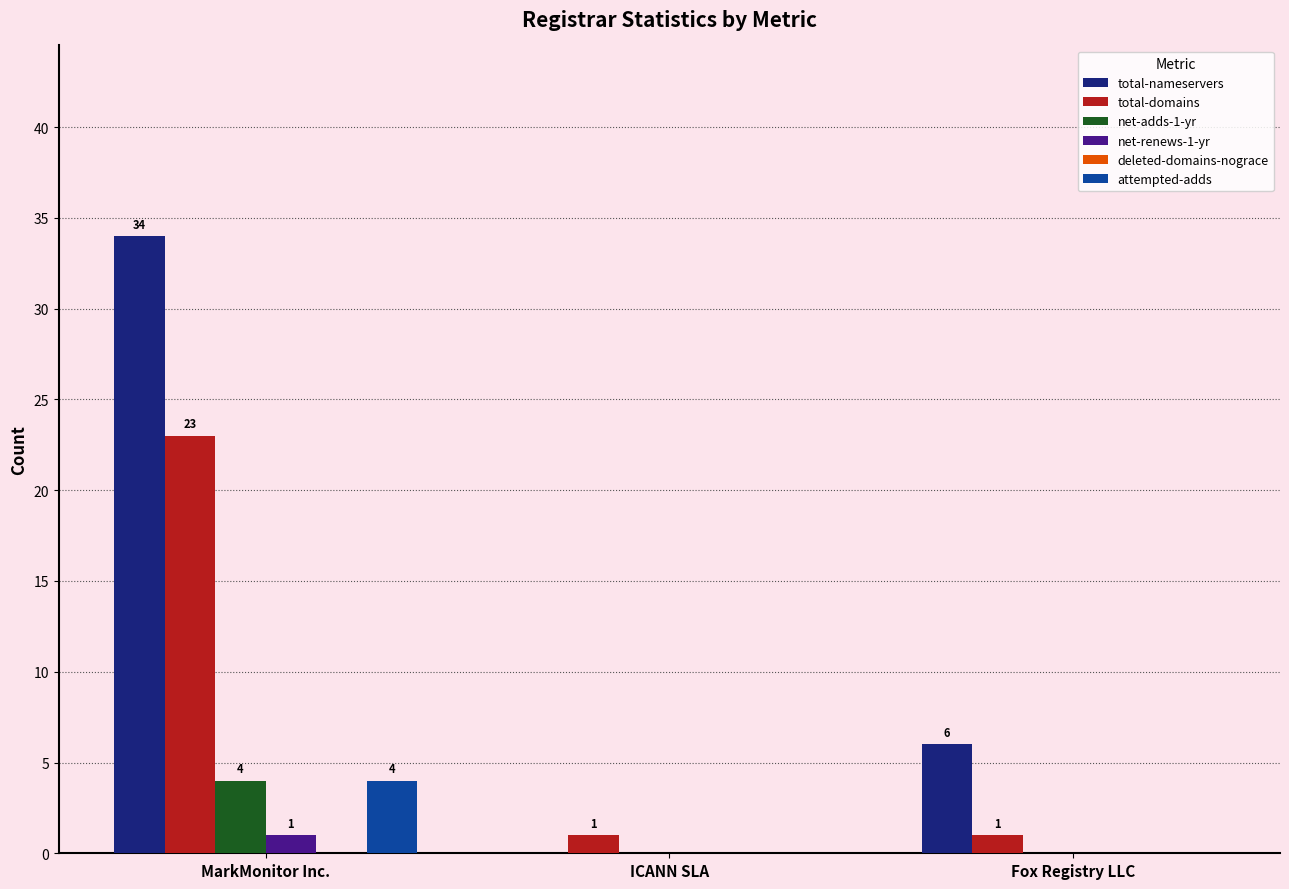

What is the maximum value for total-nameservers?

34